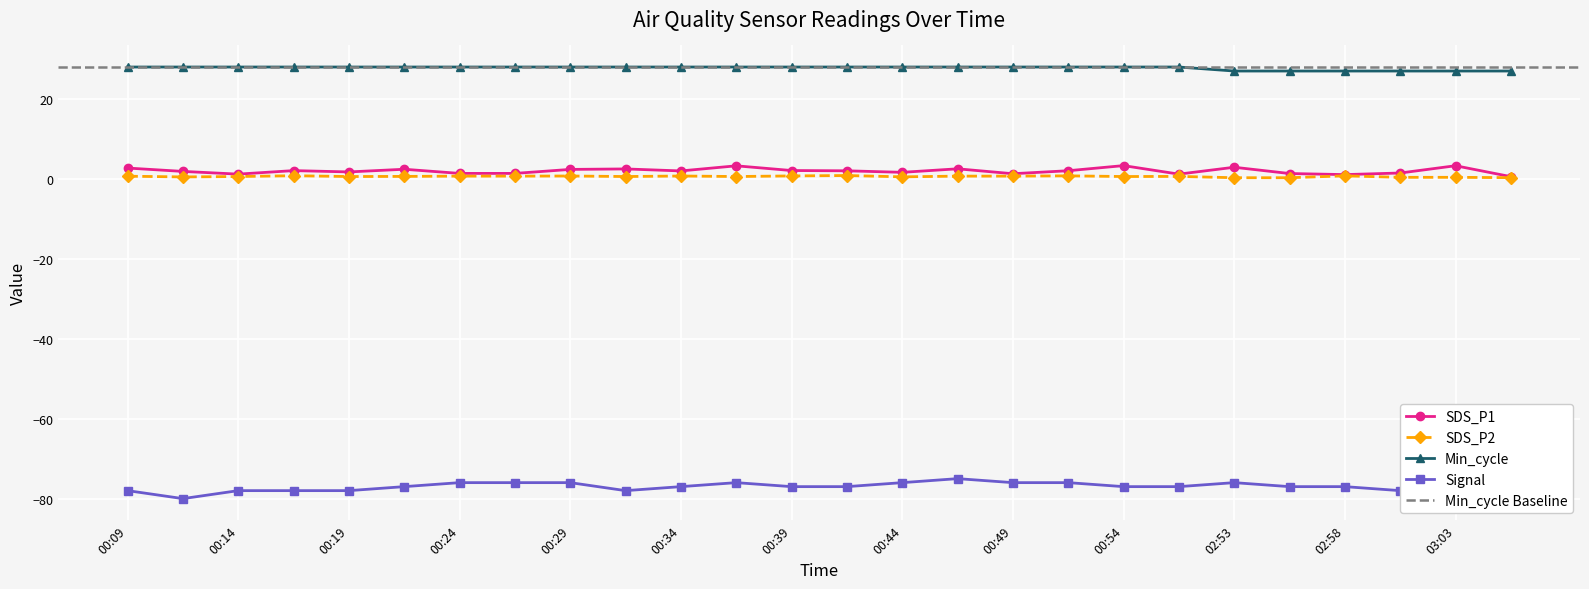

Is it true that SDS_P1 equals 1.2 at 00:14?

True